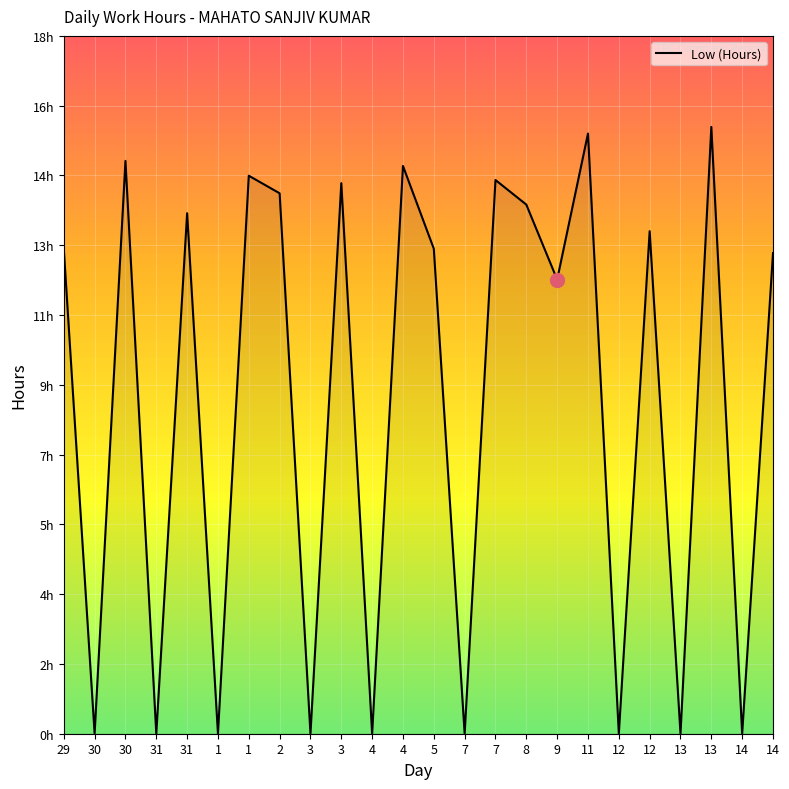

What is the difference between the maximum and minimum values?

15.5